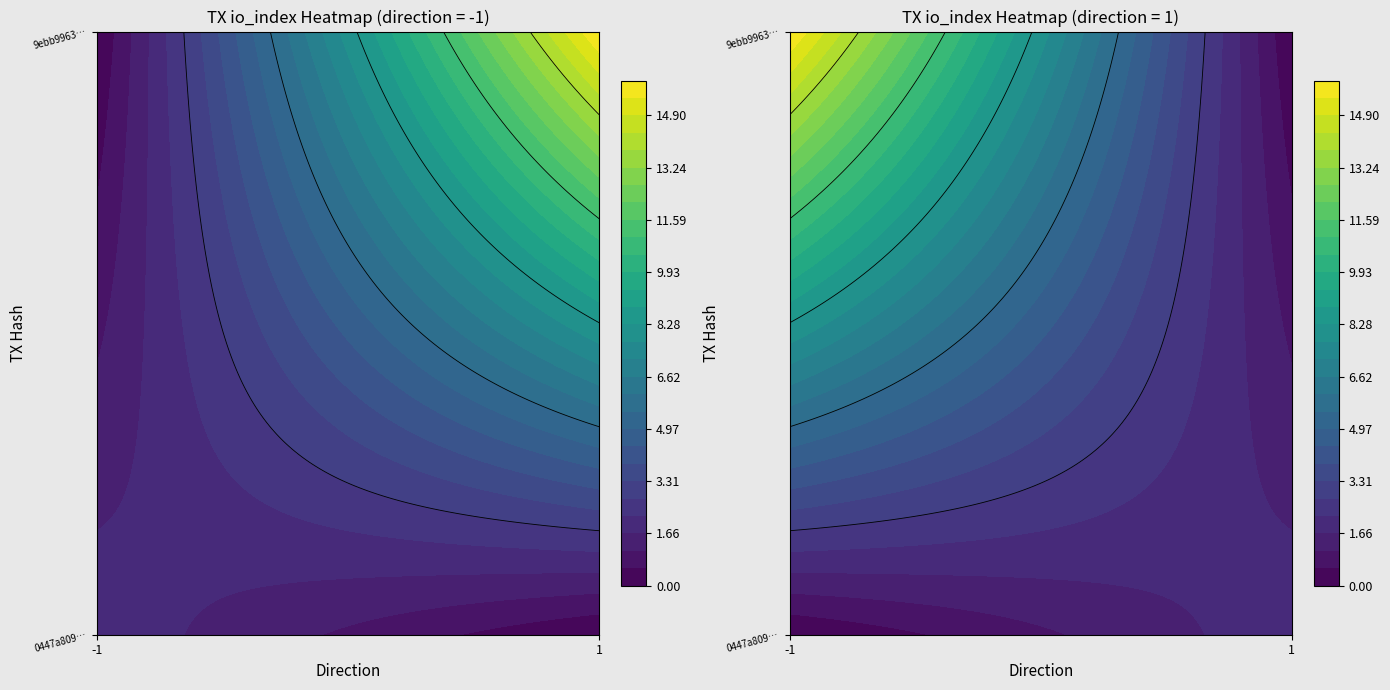

Rank the series at io_index from highest to lowest value.

9ebb9963111714954fe68d4d13094e401772efc, 0447a809b86d4b9e1b30c5df4c7cf7882164984